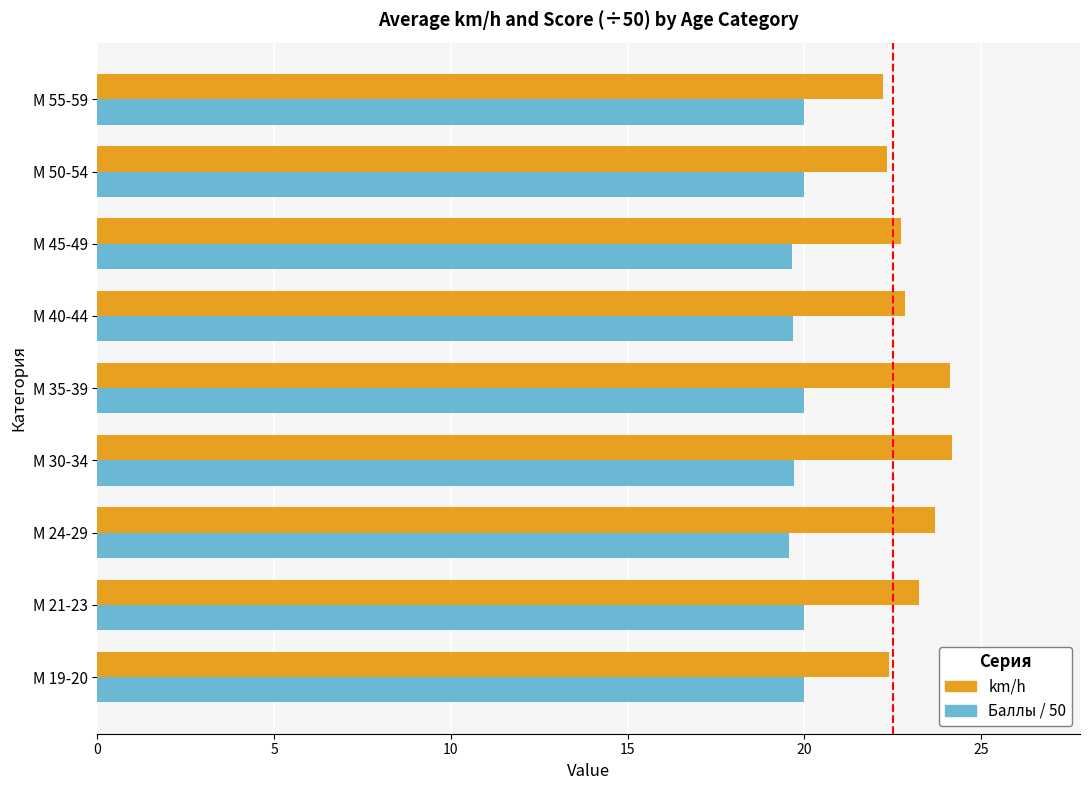

What is the average value of the km/h series?

23.1